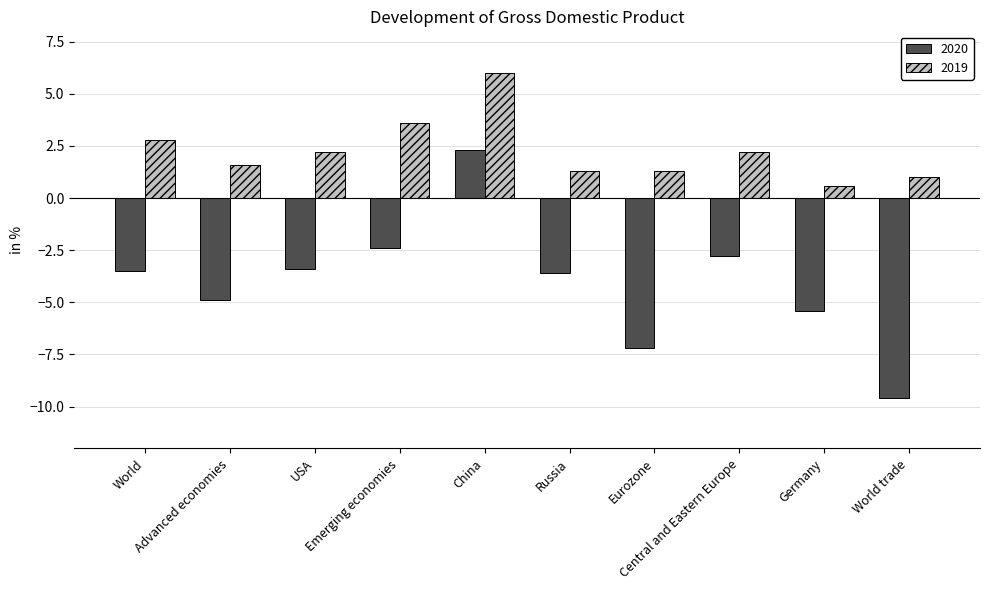

How many series are shown in this chart?

2